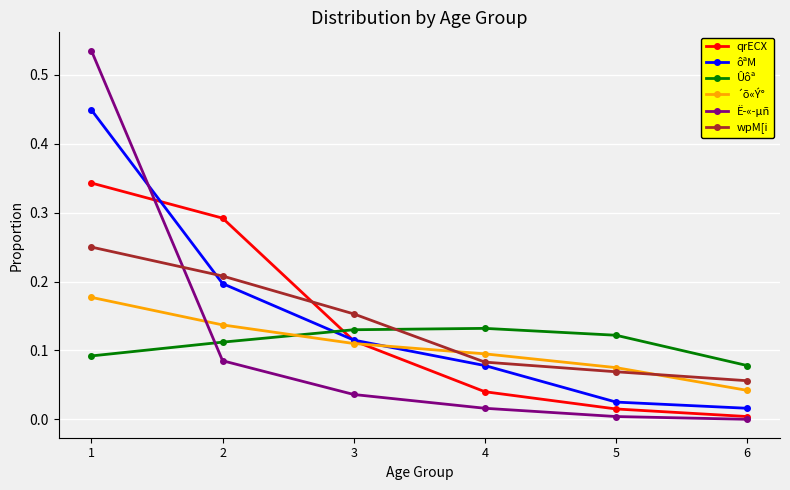

How many times do Ë­«­µñ and wpM[i cross each other?

1